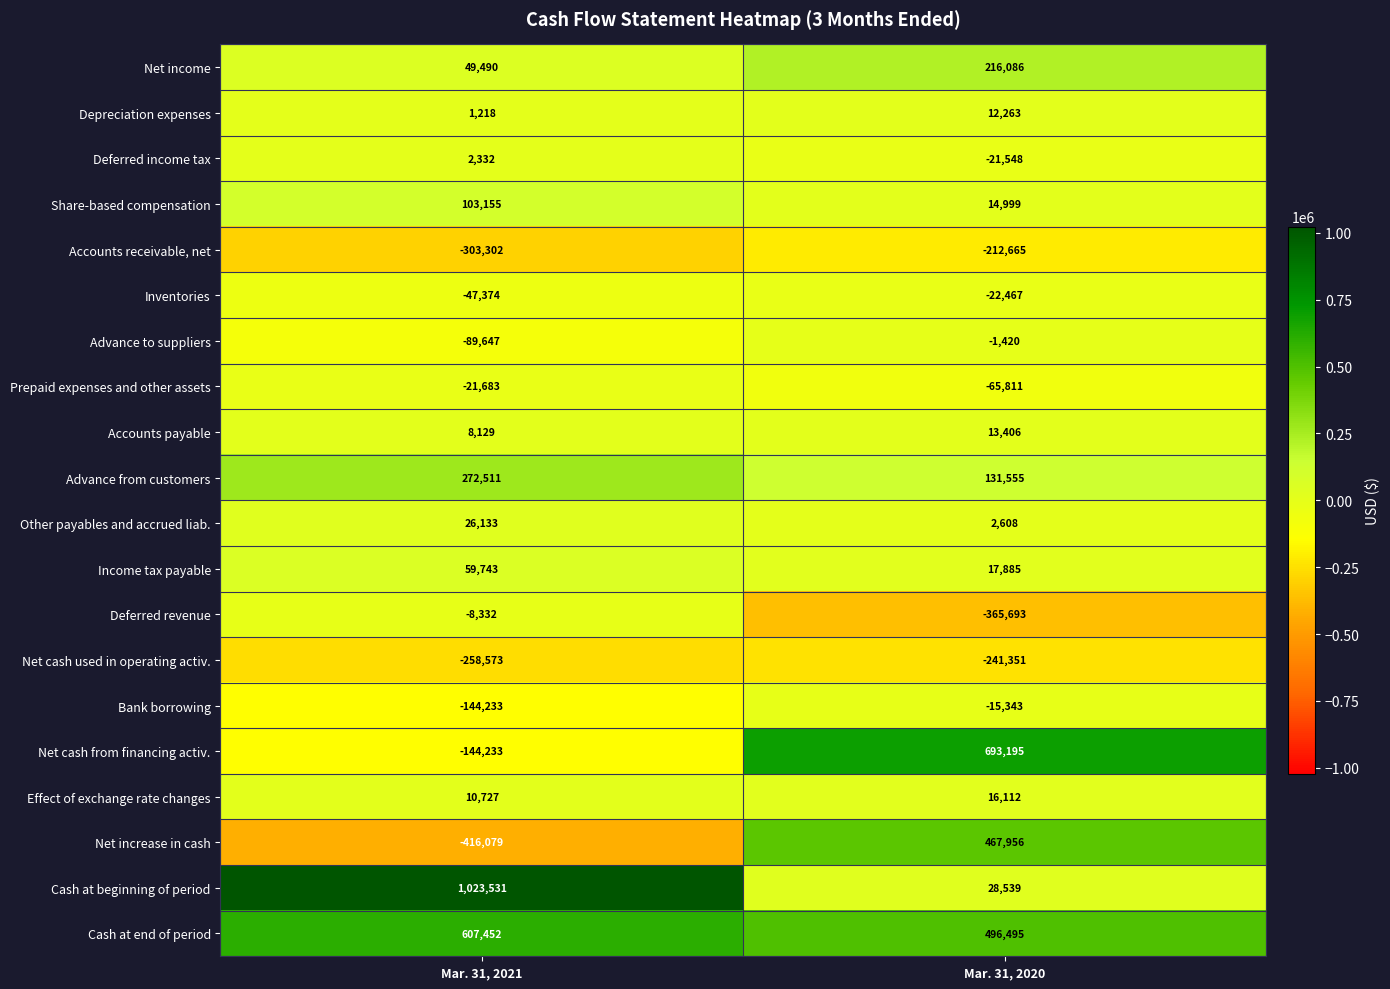

Where is Depreciation expenses nearest to the value 6740?

Mar. 31, 2021